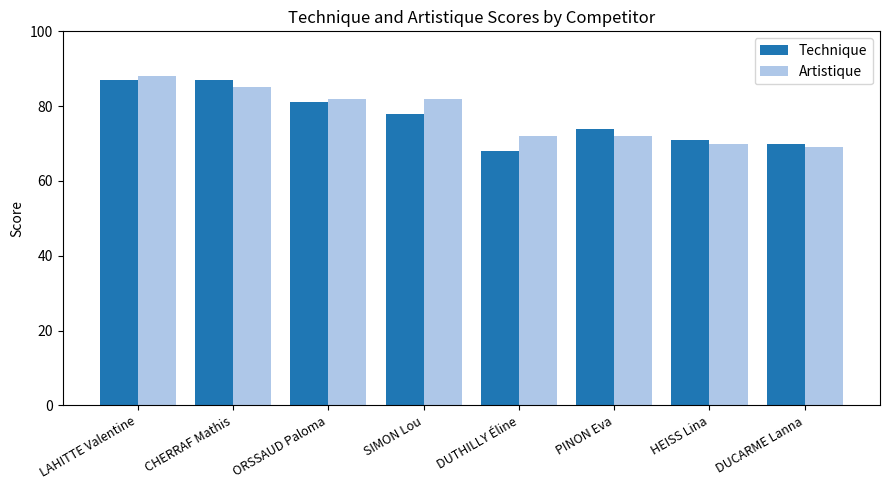

At LAHITTE Valentine, list the series in order from smallest to largest.

Technique, Artistique